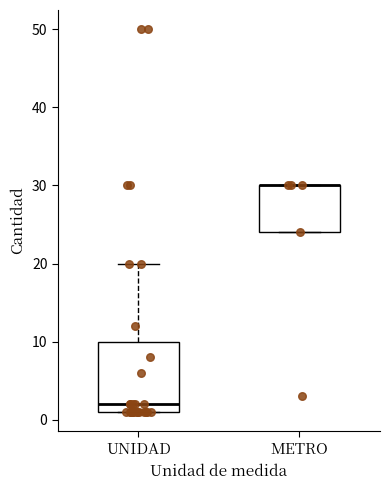

Where is the lower edge of the box for METRO on the y-axis? The values are not printed on the chart, so give them approximately, as read against the axis.

24